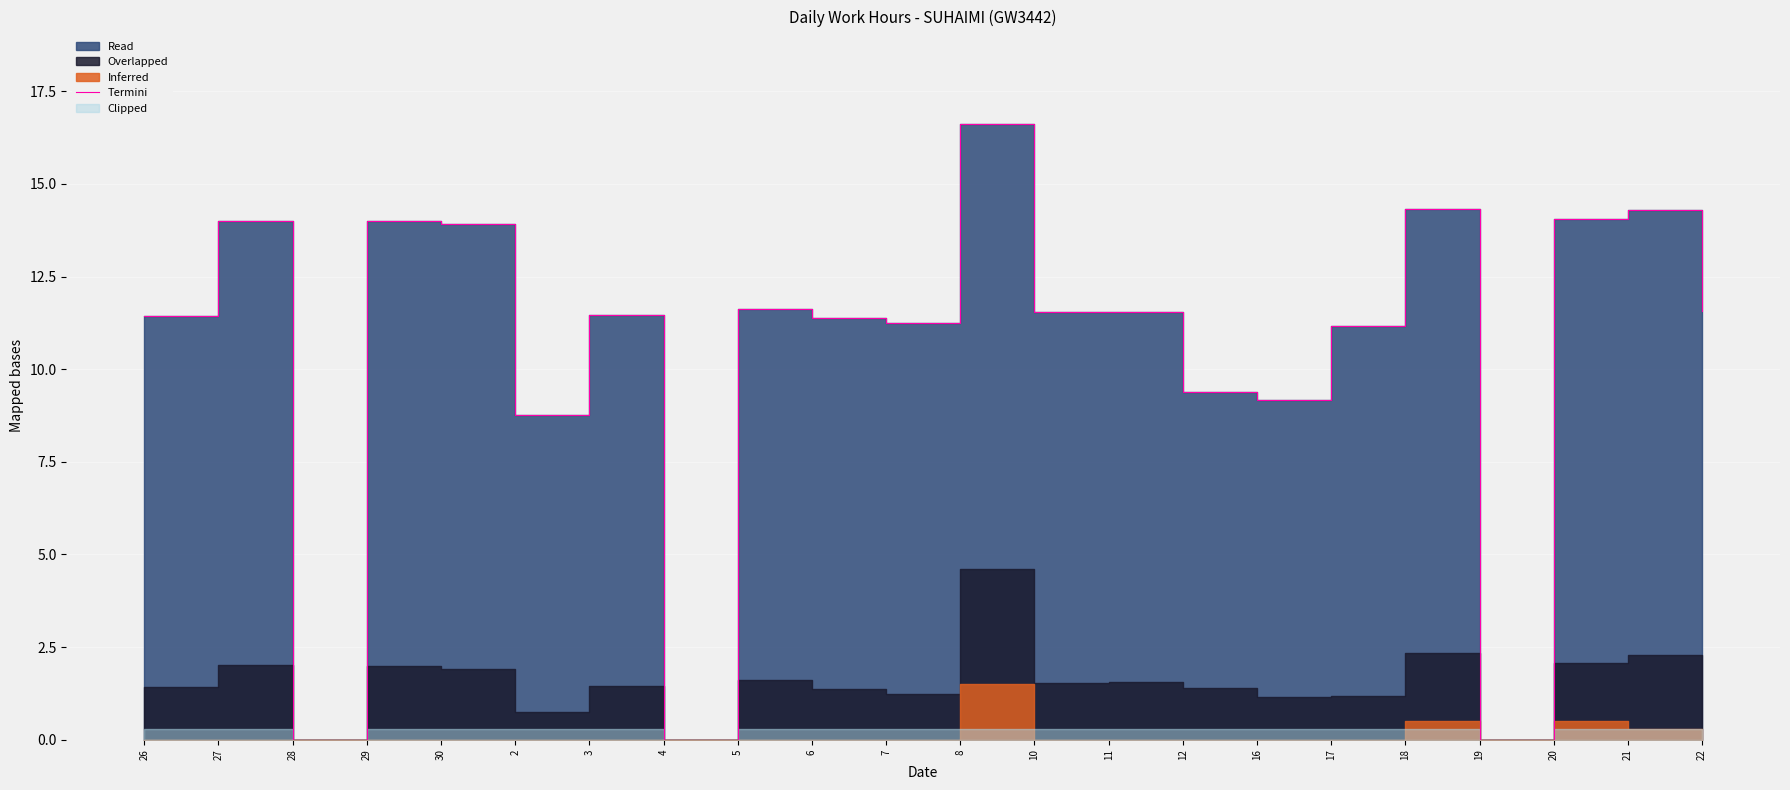

What position from the left is 27?

2